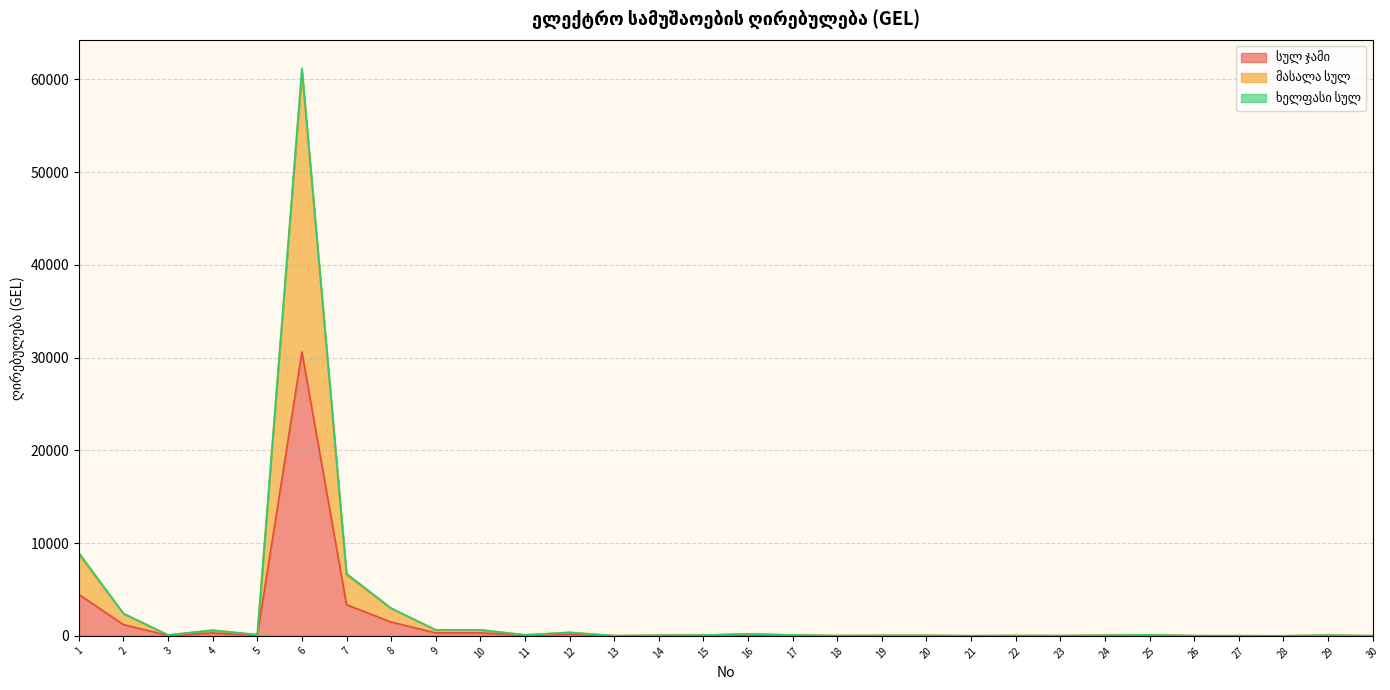

Which category has the highest value in the მასალა სულ series?

6